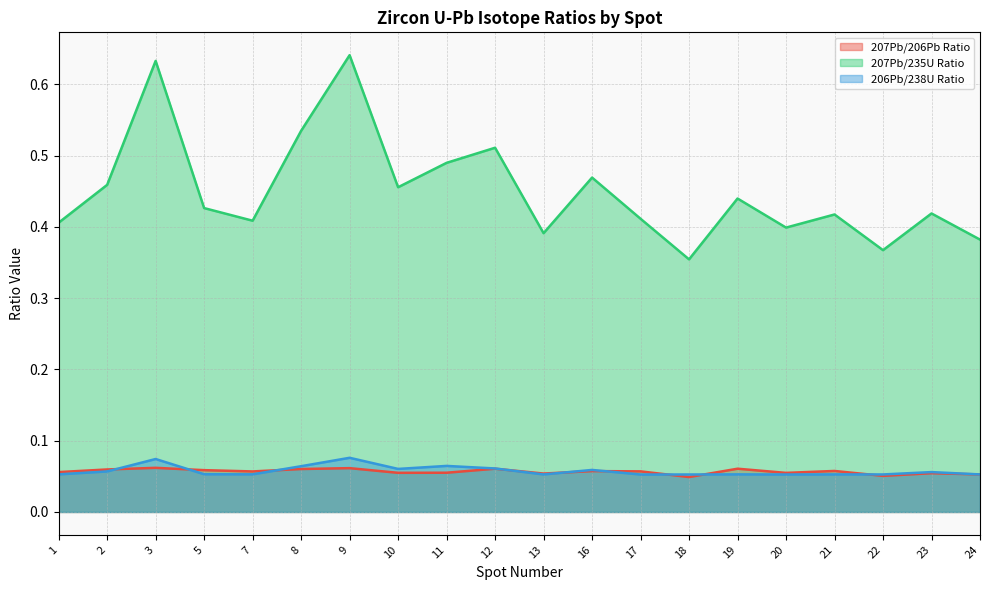

True or false: 207Pb/235U Ratio has more than 1 points higher than both neighbors.

True